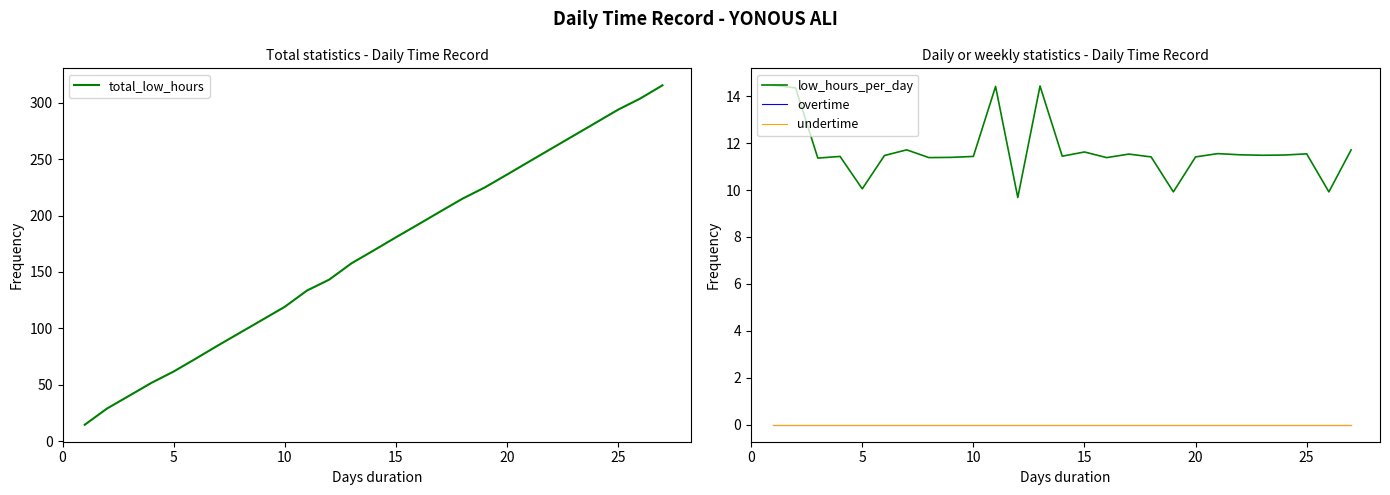

What is the lowest value of the total_low_hours series?

14.5